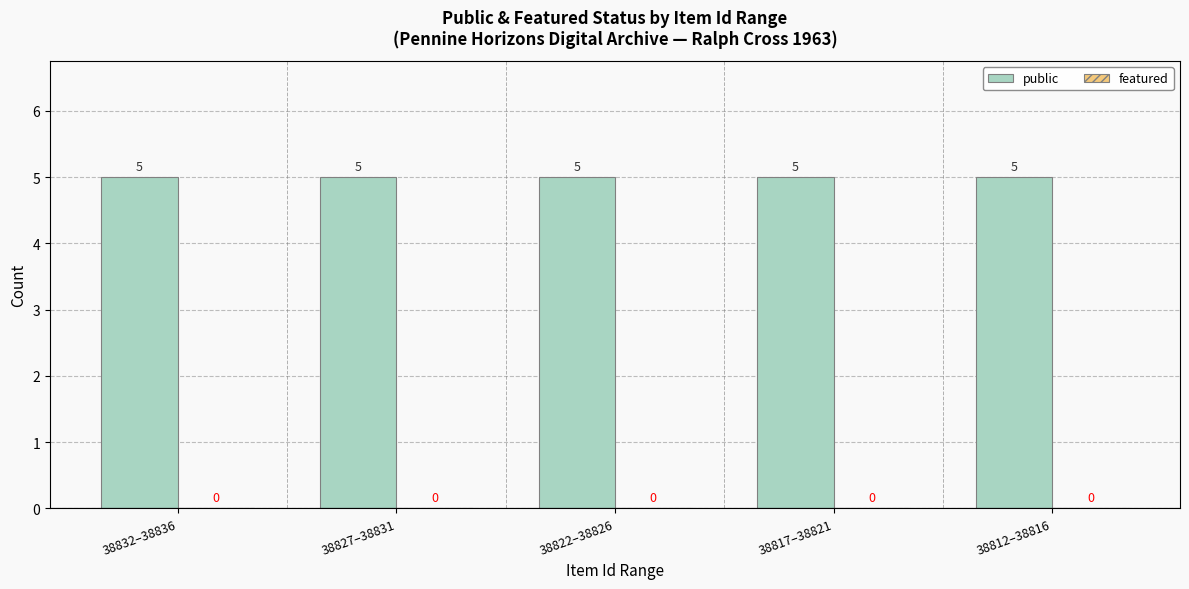

How many groups of bars are there?

5